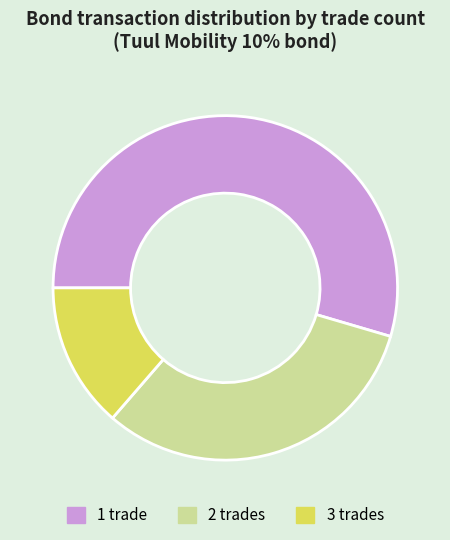

What is the majority slice?

1 trade